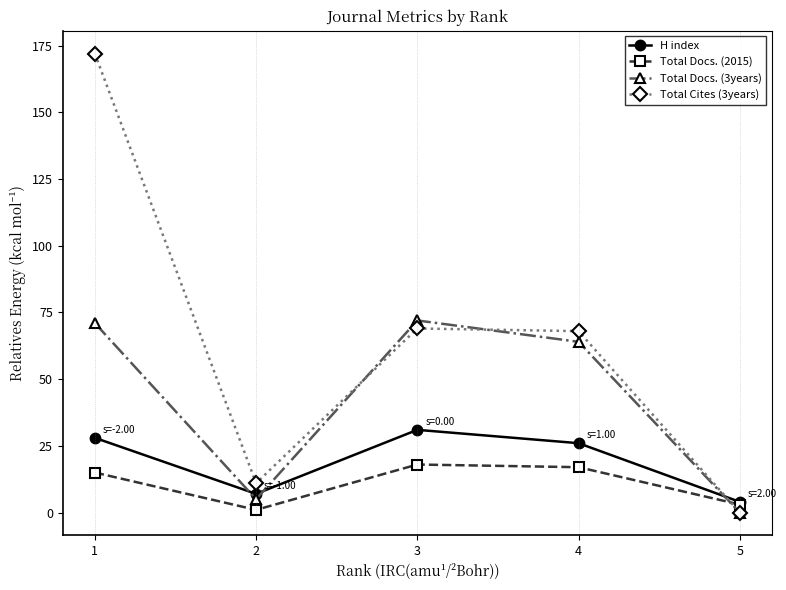

The Total Docs. (2015) series shows 18 at 3. True or false?

True